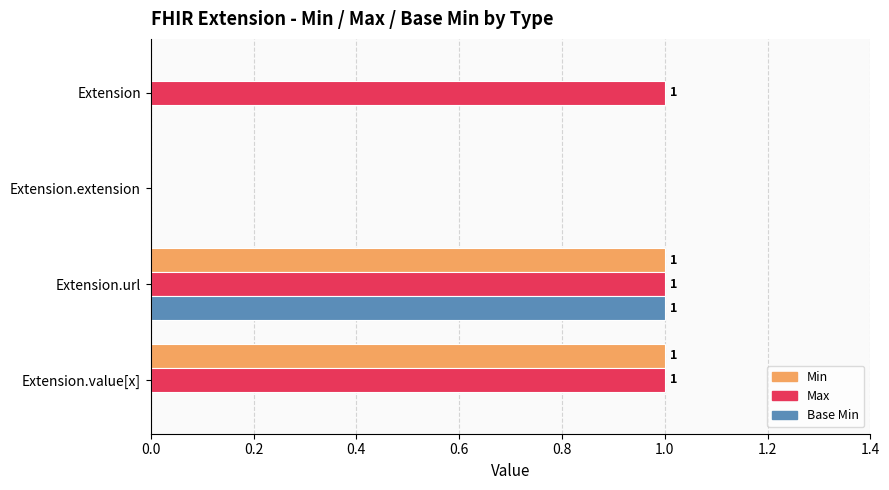

How many categories are shown in the chart?

4